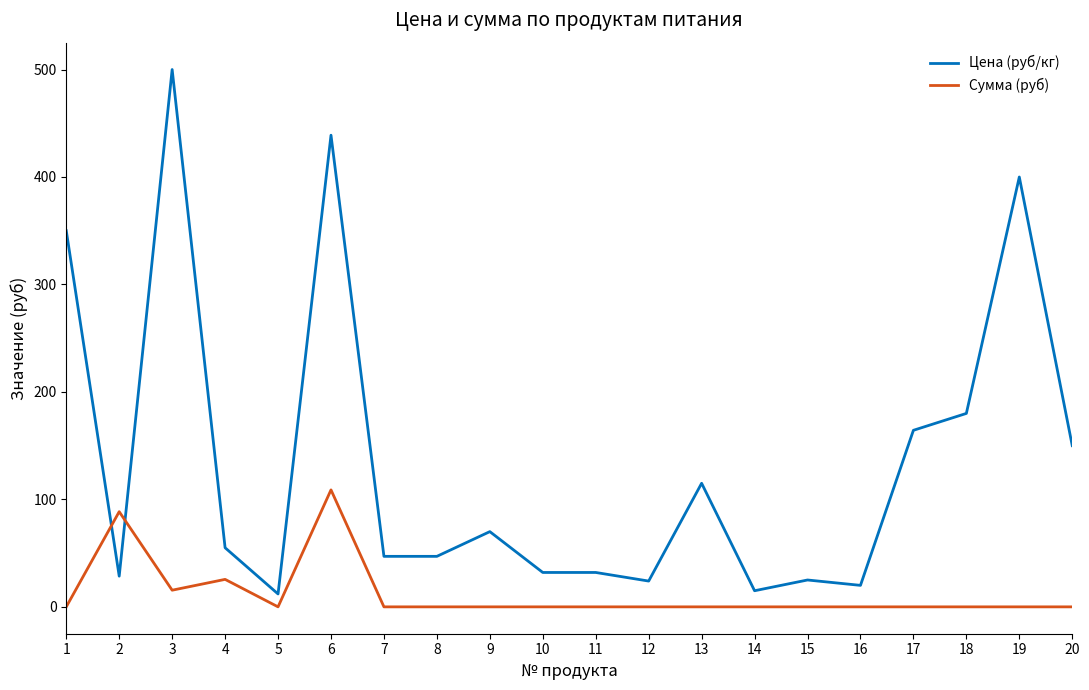

What are all the series names shown in the legend?

Цена (руб/кг), Сумма (руб)